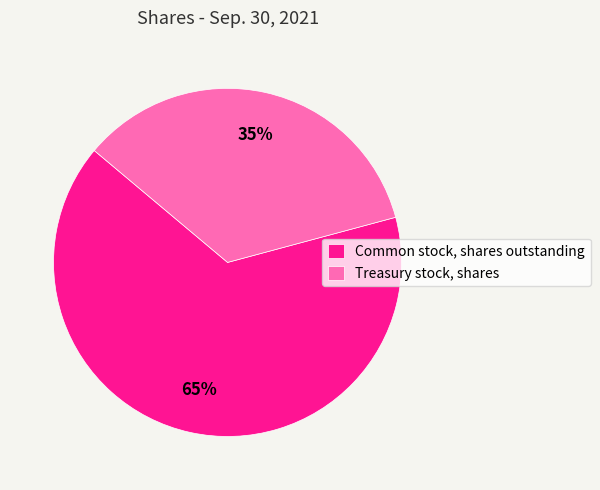

Is there a majority slice in this chart?

Yes